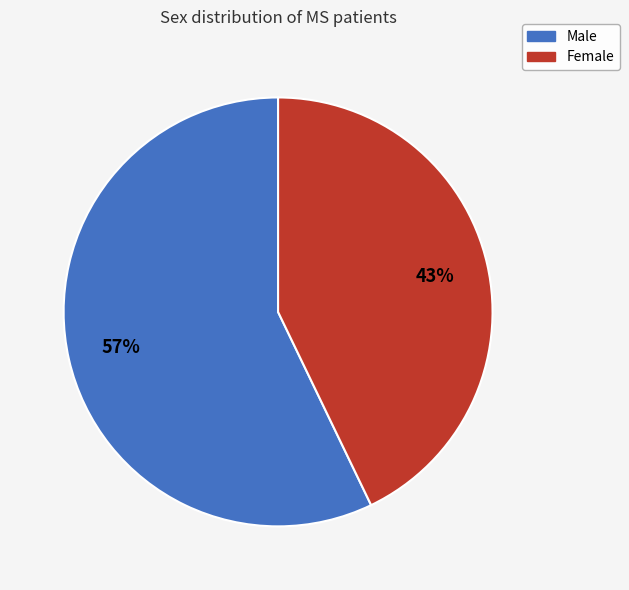

Is there any slice that represents more than half of the pie?

Yes